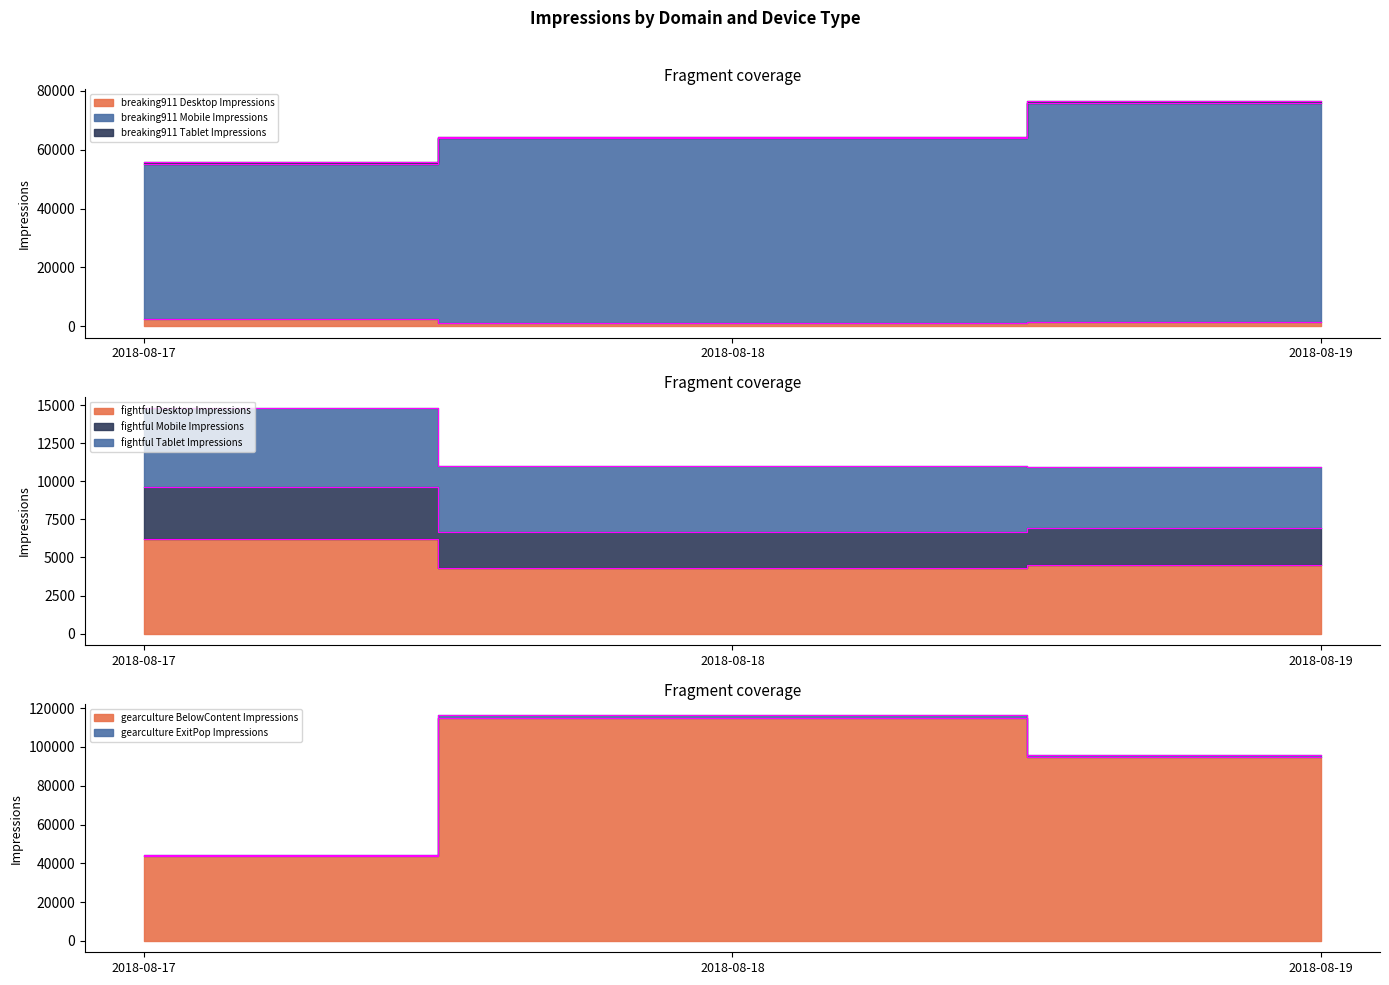

What is the maximum value for breaking911 Mobile Impressions?

75867